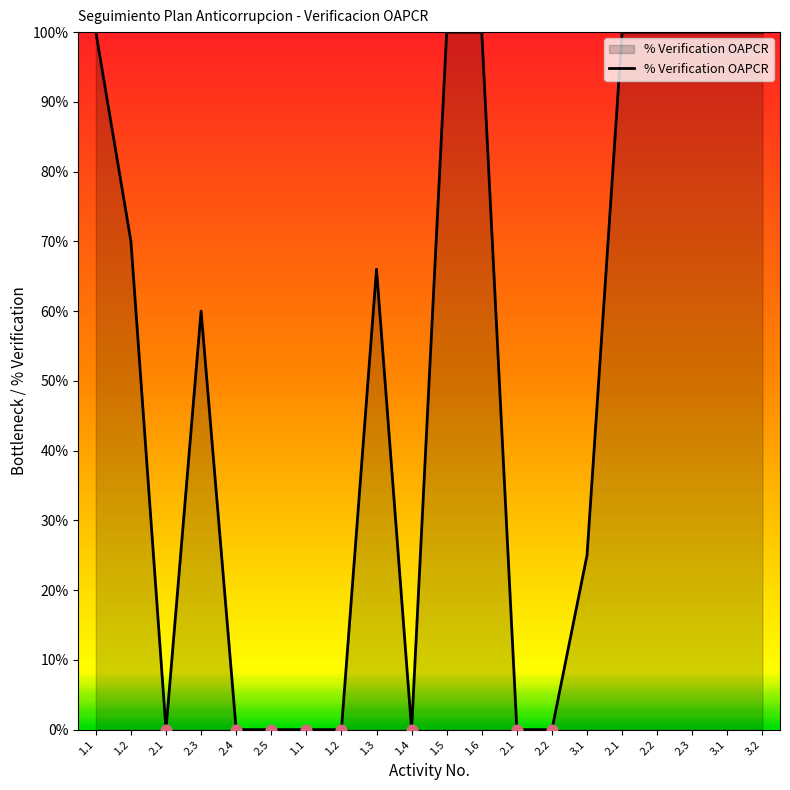

Is this an area chart (filled region under the line)?

Yes